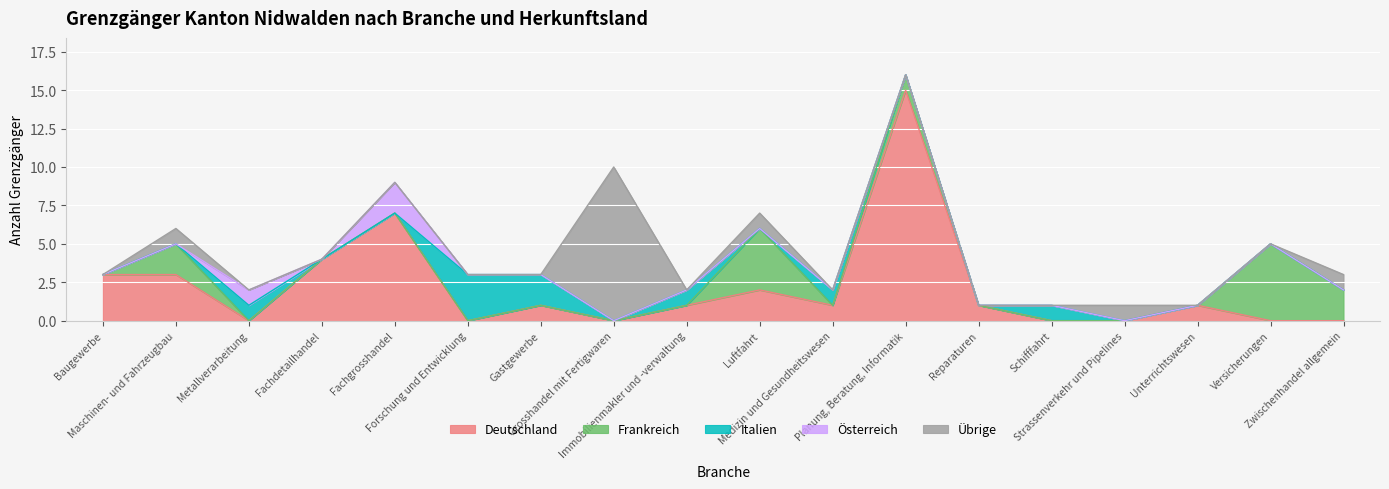

True or false: Übrige has a value of 0 at Unterrichtswesen.

True